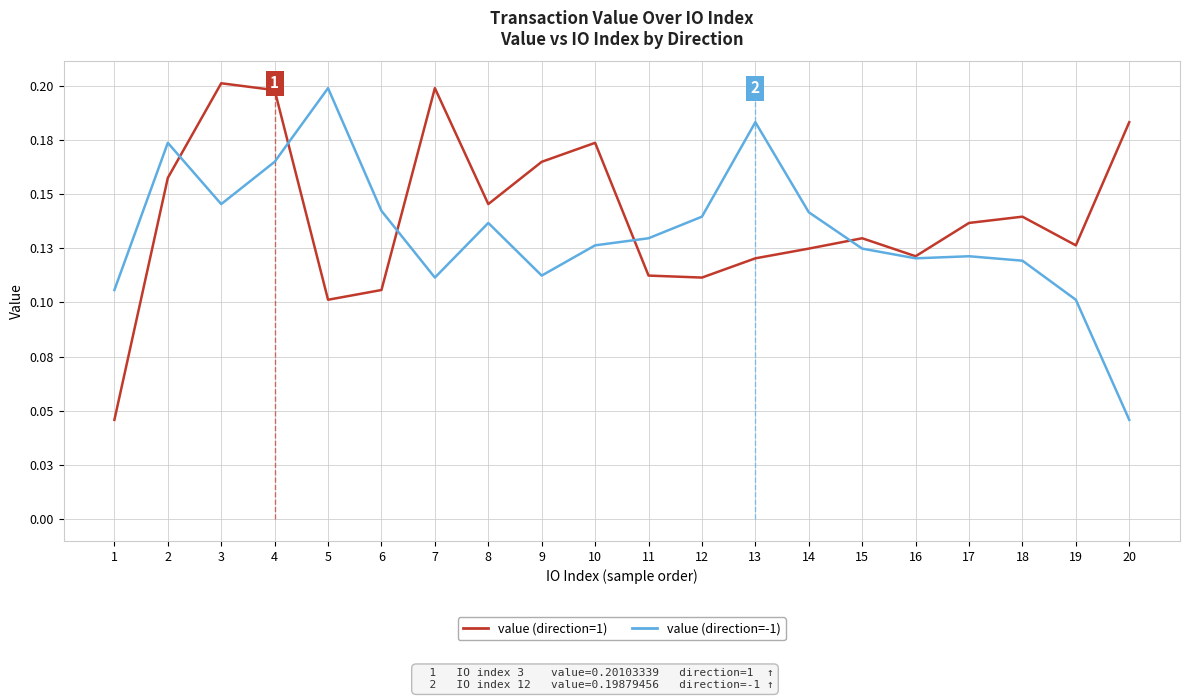

What is the approximate value of value (direction=1) at 6?

0.1